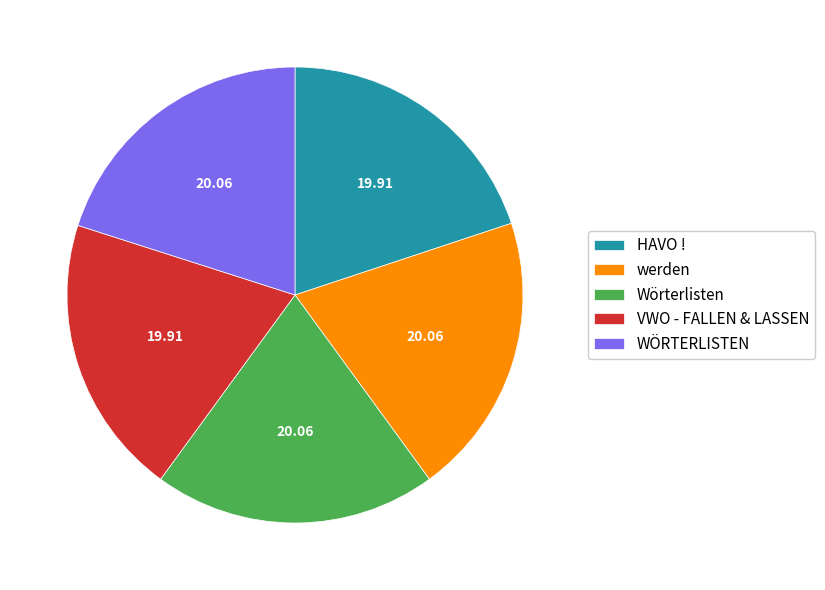

Is it true that werden is 33% of the pie?

False